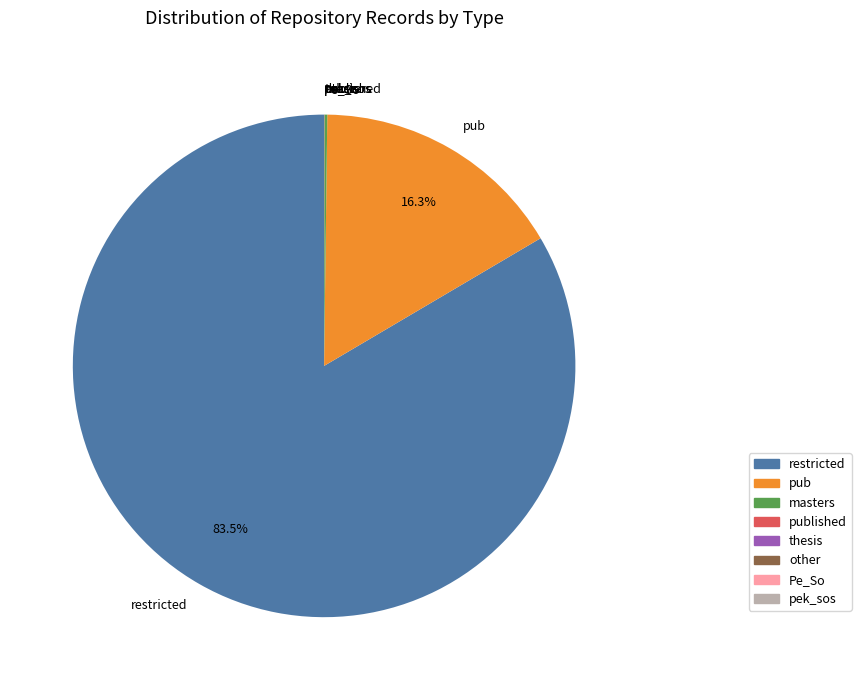

Which slice is the largest?

restricted